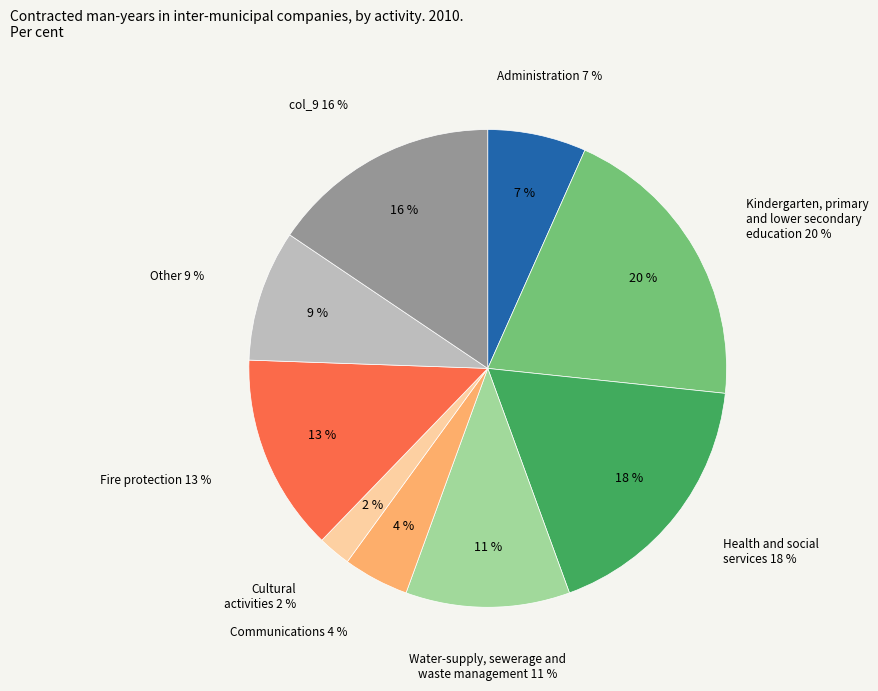

How many segments does this pie chart have?

9